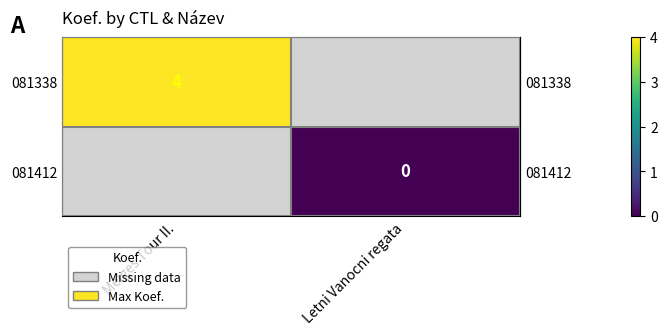

At how many categories does at least one series exceed 3?

1